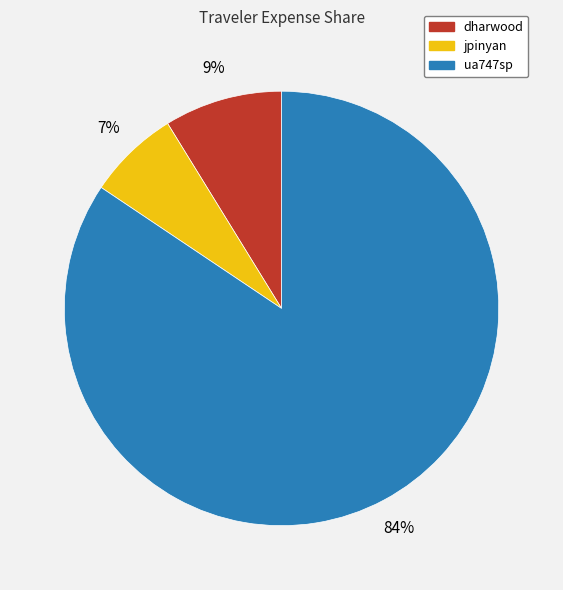

Combined, do dharwood and ua747sp account for over 50%?

Yes